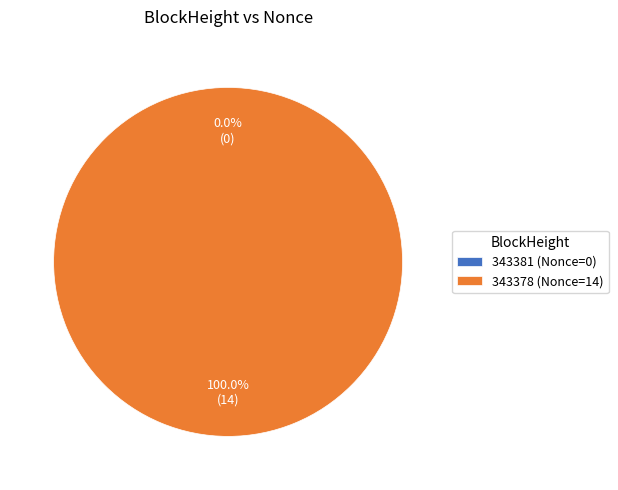

To the nearest percent, what is the difference between the 343378 and 343381 slice percentages?

100%